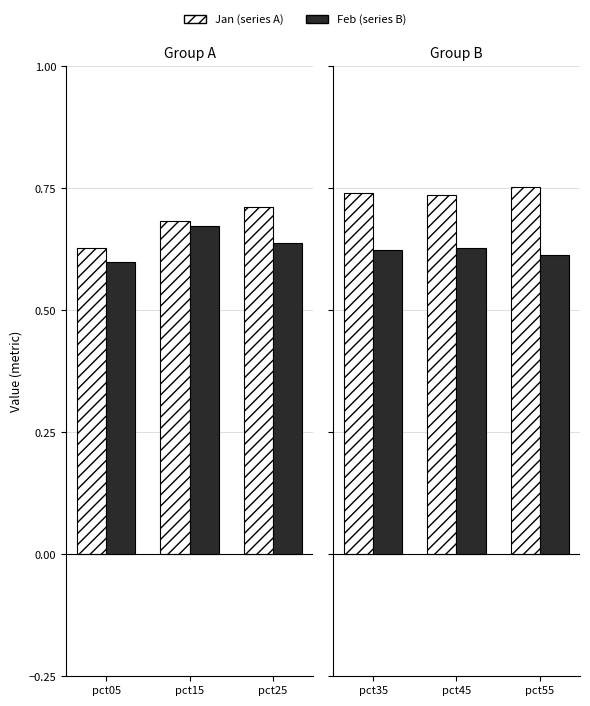

Which series has the largest total across all categories?

Jan (1990 a 2000)